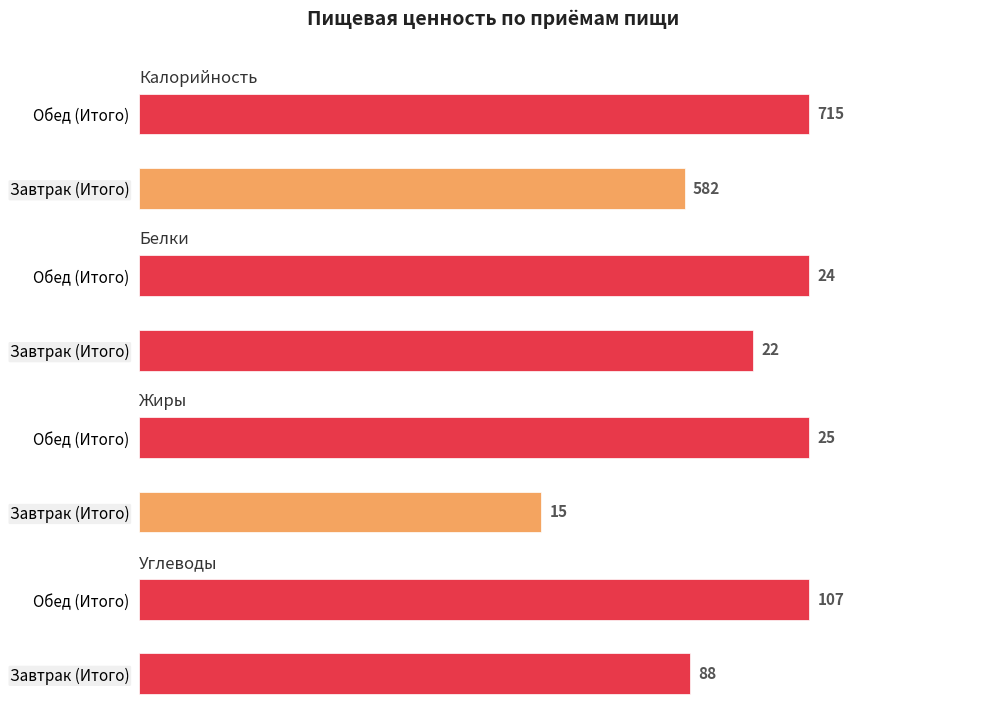

The value of Жиры at Завтрак (Итого) is 24. True or false?

False